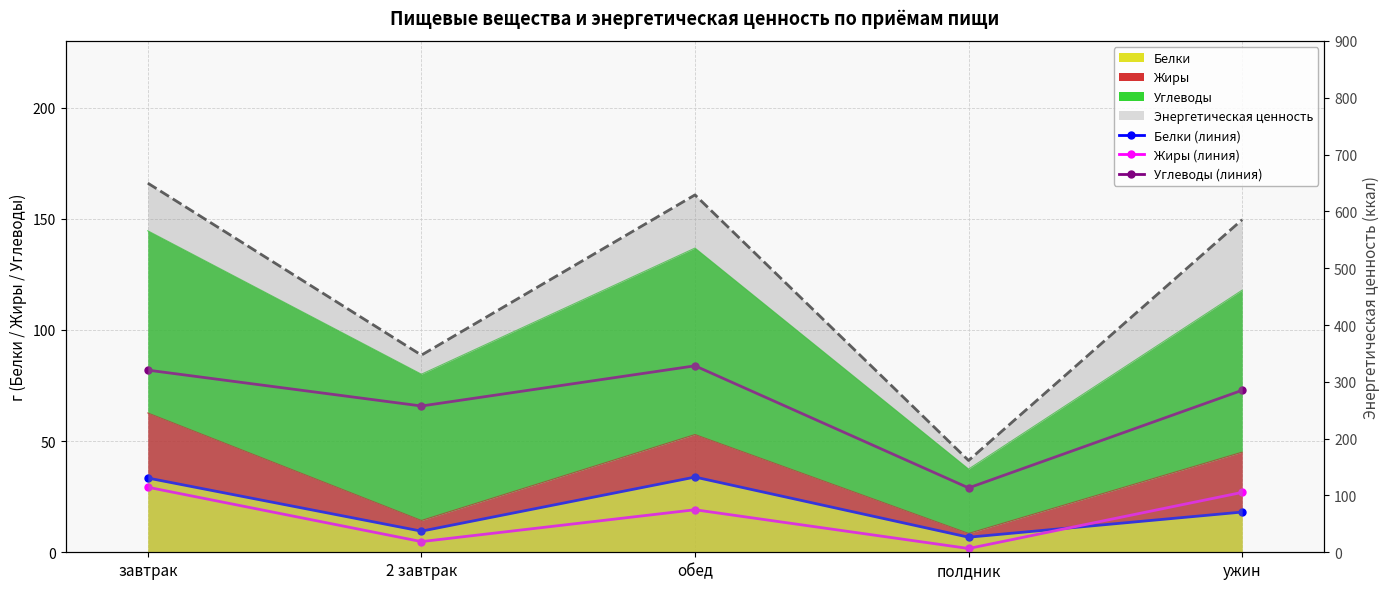

Rank the categories by Жиры (линия) value from lowest to highest.

полдник, 2 завтрак, обед, ужин, завтрак